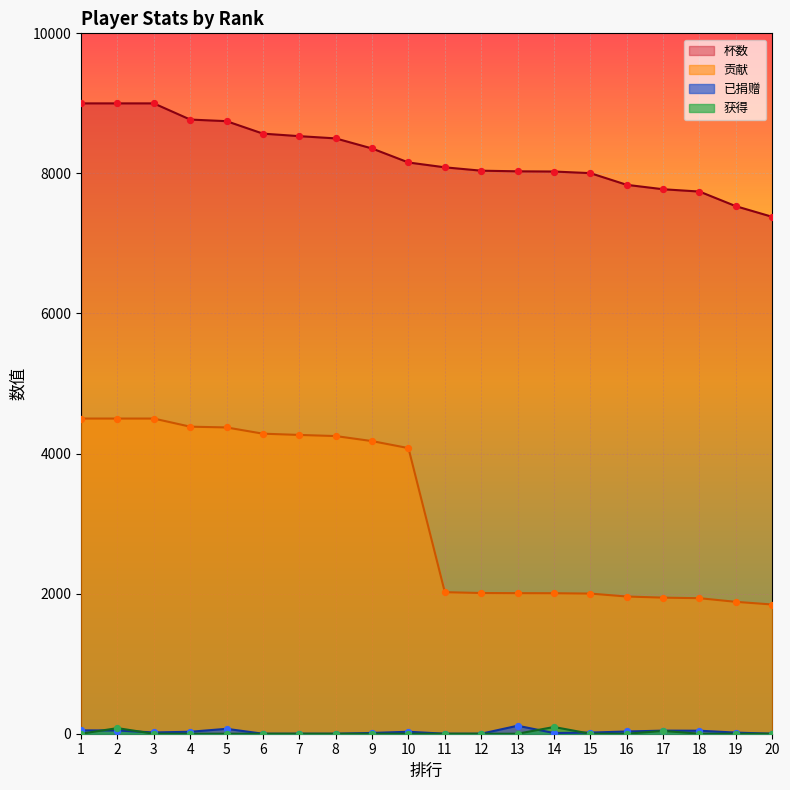

Which series reaches the minimum Y coordinate?

已捐赠